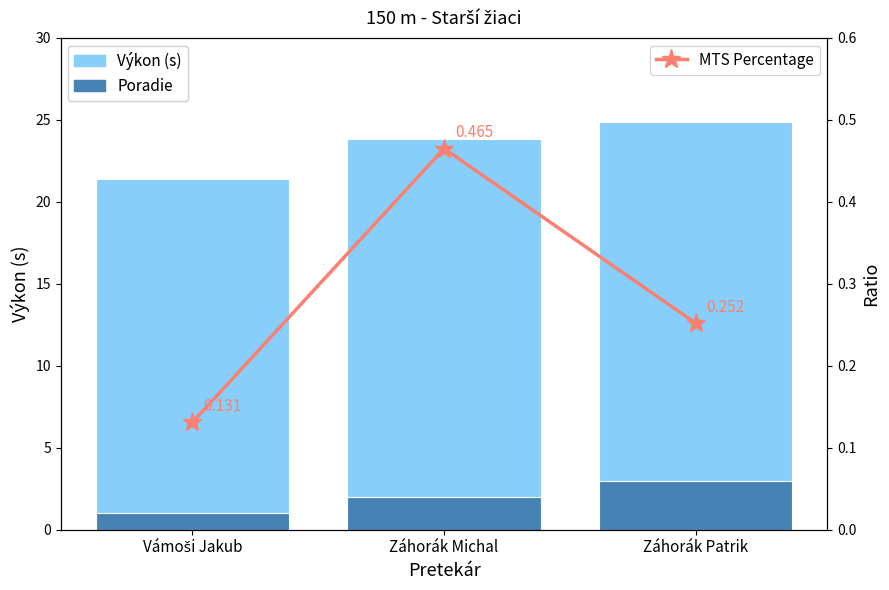

Is the value of MTS Percentage at Záhorák Michal greater than the value of Výkon (s) at Vámoši Jakub?

No